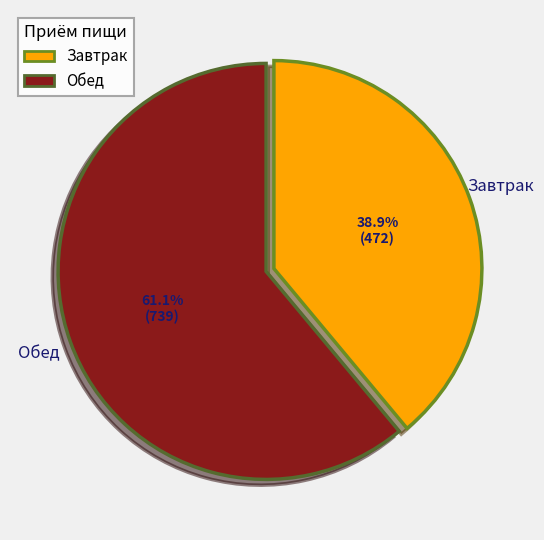

Which slice is the smallest?

Завтрак